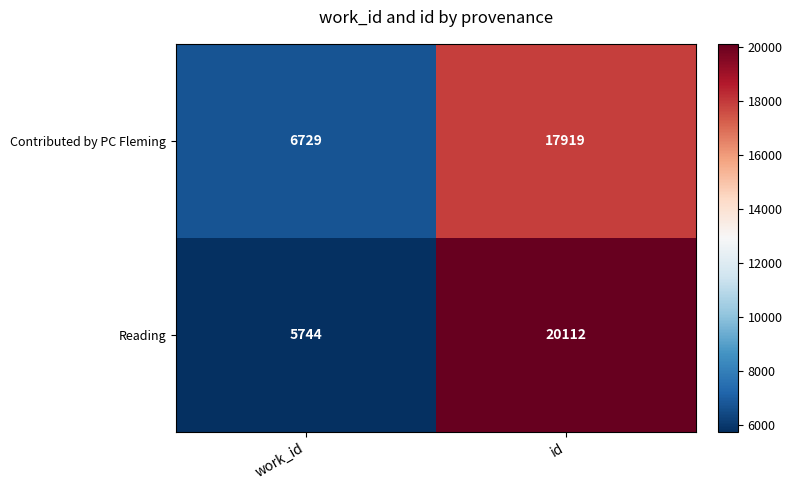

At how many categories does at least one series exceed 7951?

1